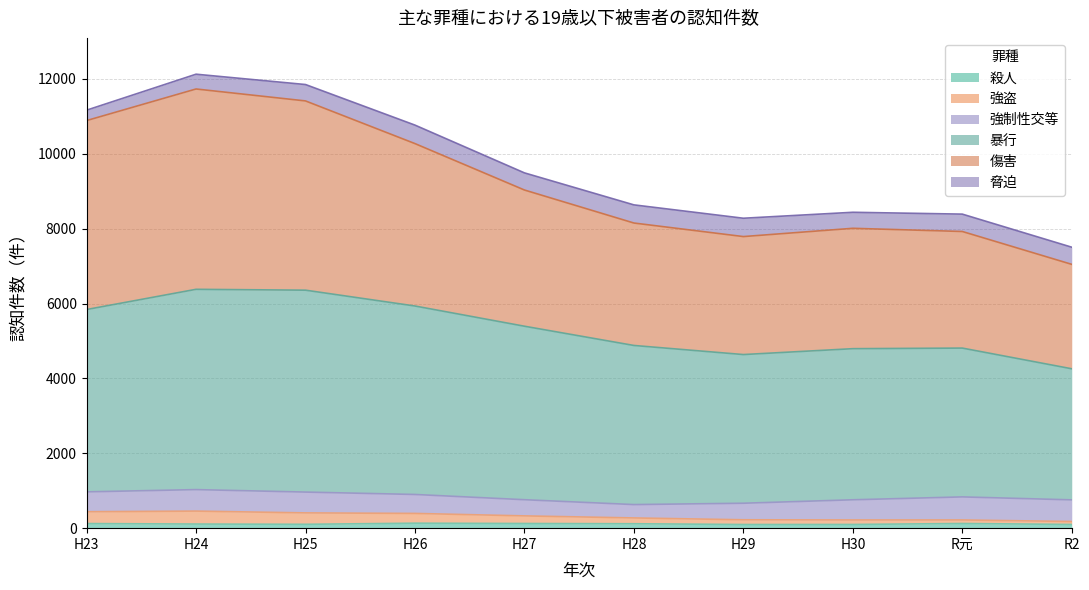

True or false: 暴行 has more than 2 interior local peaks.

False